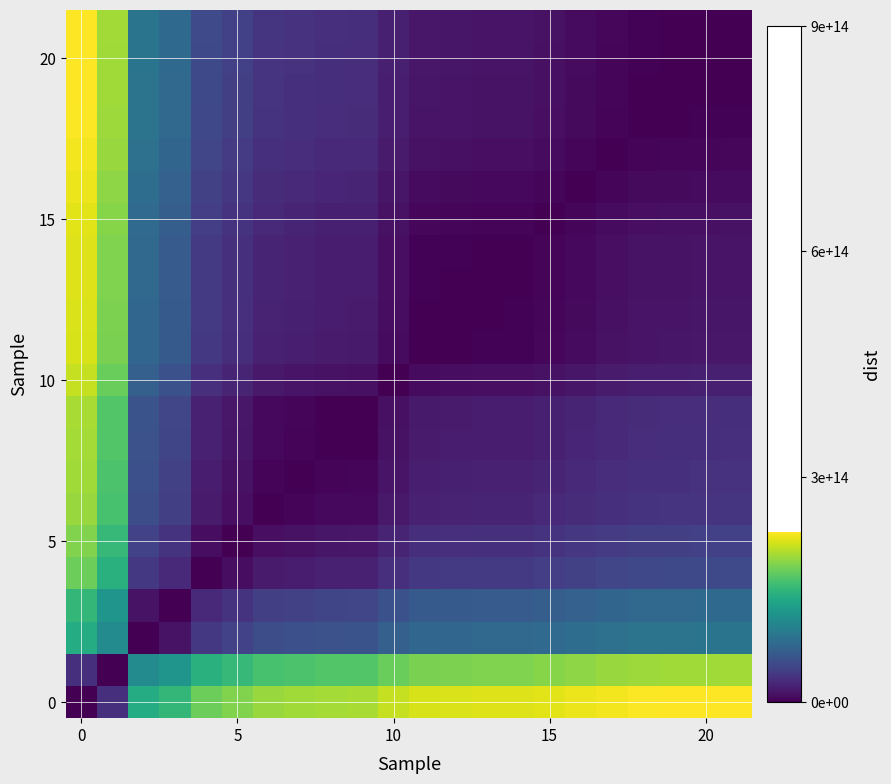

What is the difference between the maximum and minimum values in the 20 series?

226467642867712